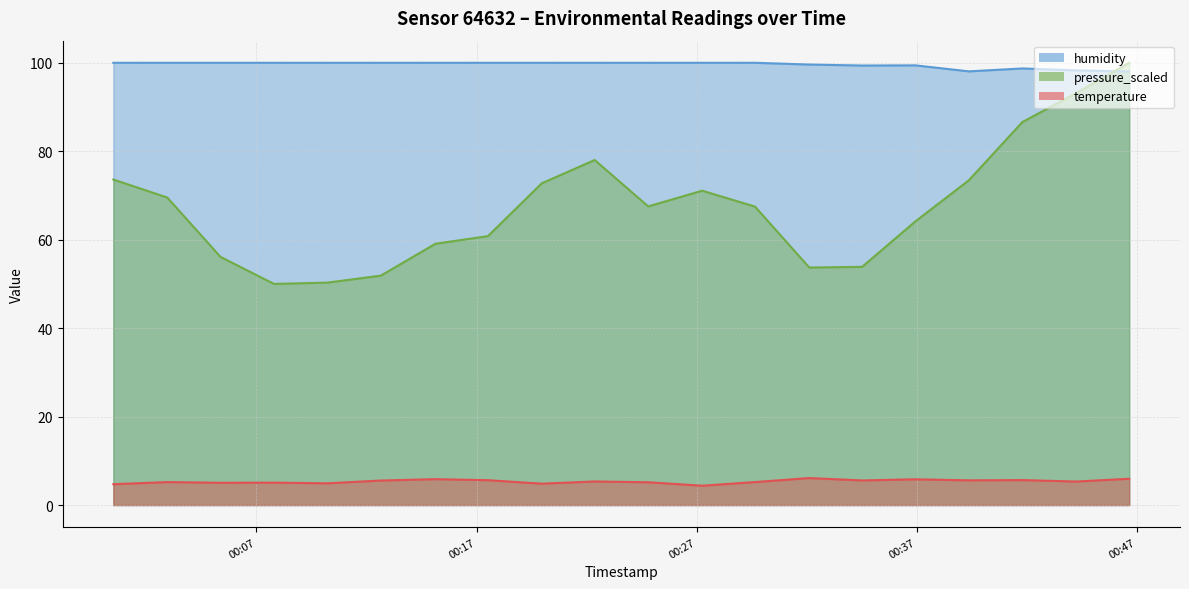

What is the average value of the temperature series?

5.3